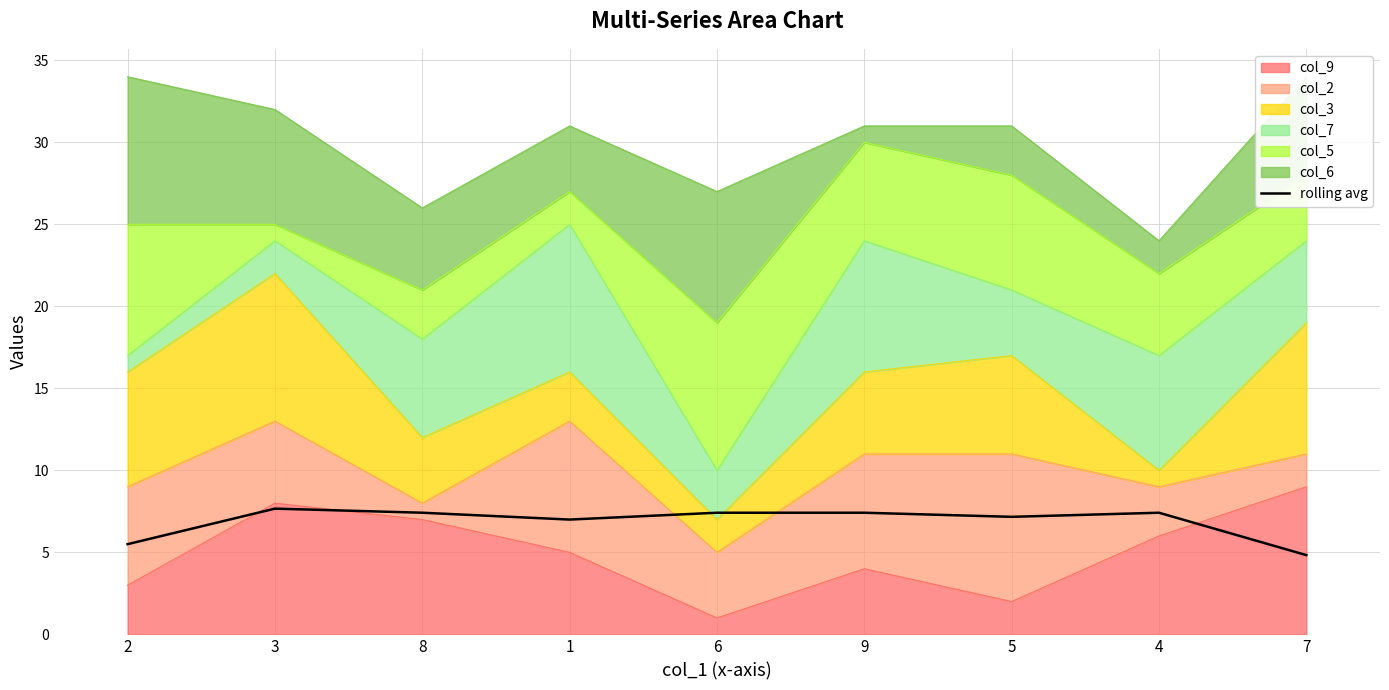

Is it true that the value at 2 is 5.5?

True